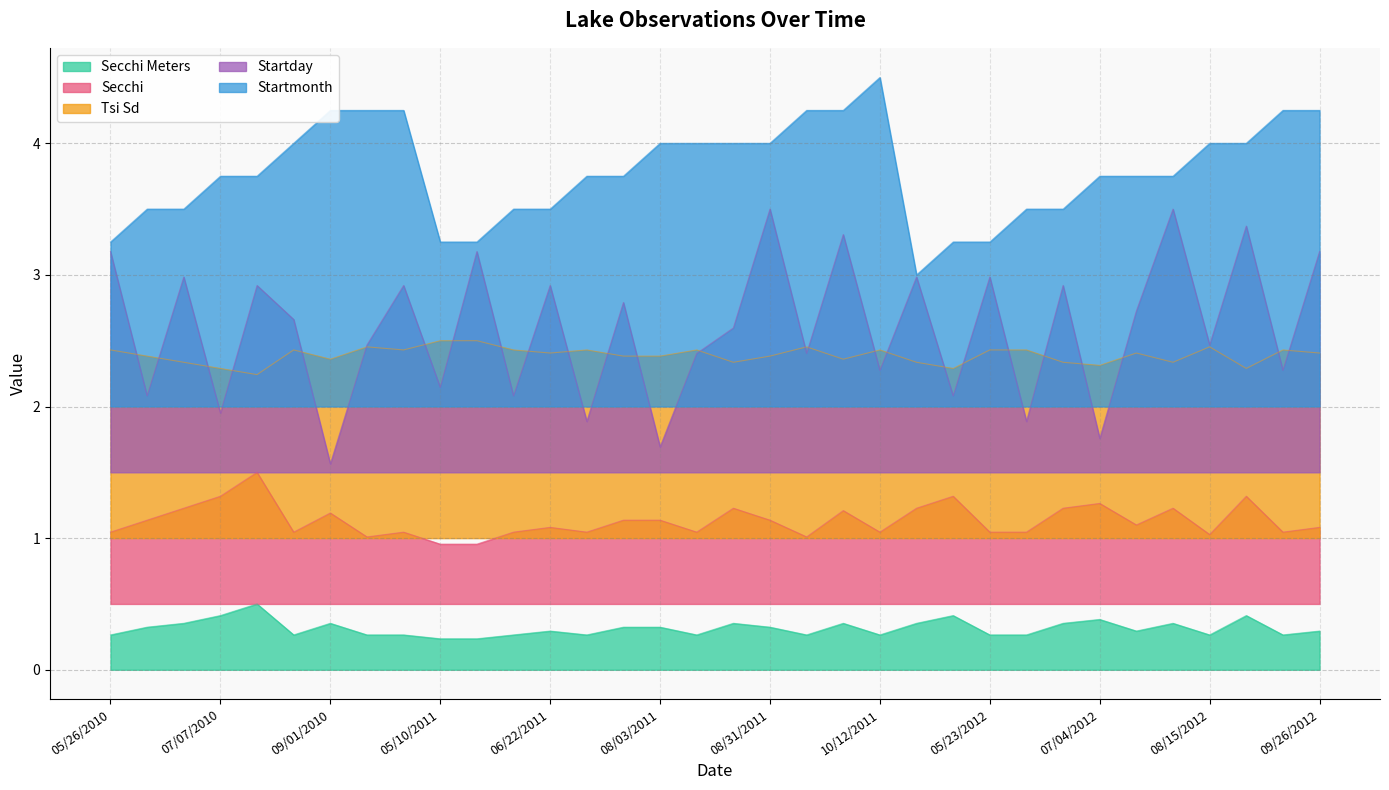

The value of Startmonth at 05/23/2012 is 2.0. True or false?

False